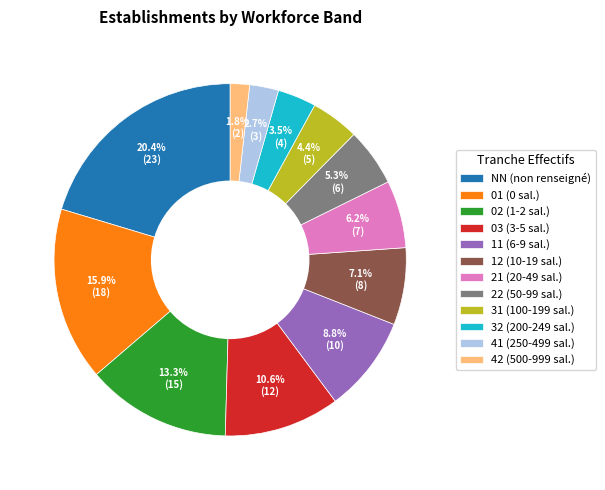

Is the sum of 02 (1-2 sal.) and 22 (50-99 sal.) greater than half?

No